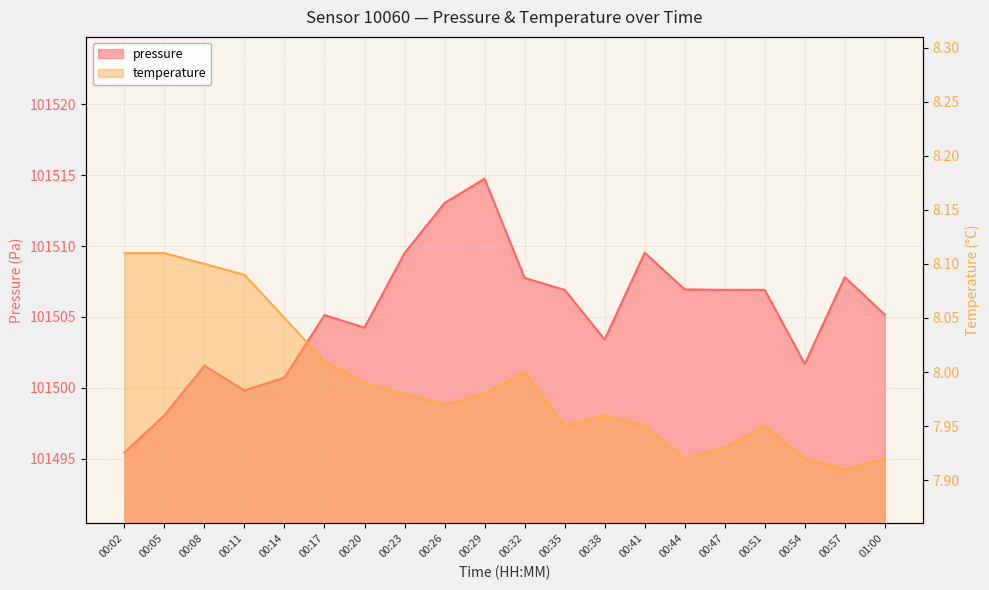

What position from the right is 01:00?

1